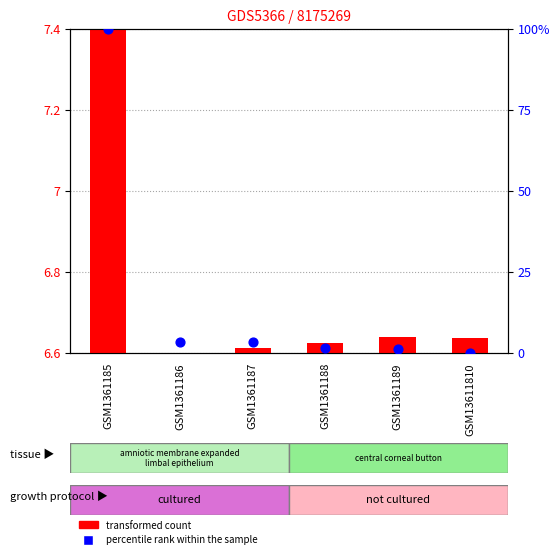

What are all the series names shown in the legend?

transformed count, percentile rank within the sample